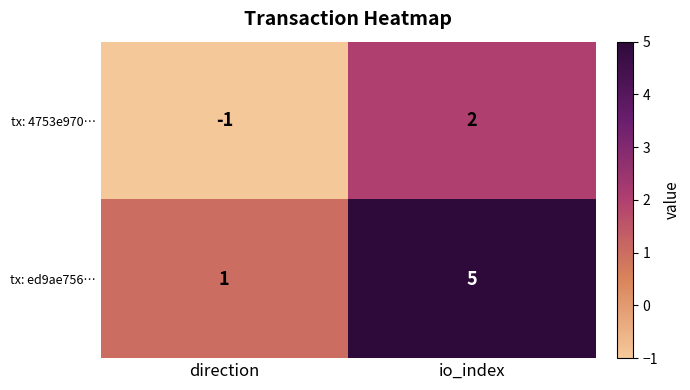

What is the difference between the maximum and minimum values in the tx: ed9ae756… series?

4